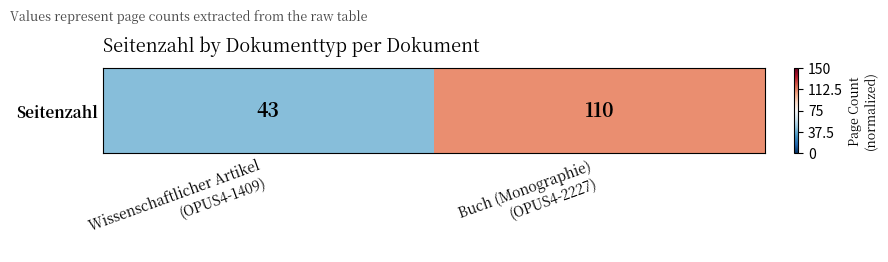

Which label corresponds to the smallest value in the chart?

Wissenschaftlicher Artikel
(OPUS4-1409)